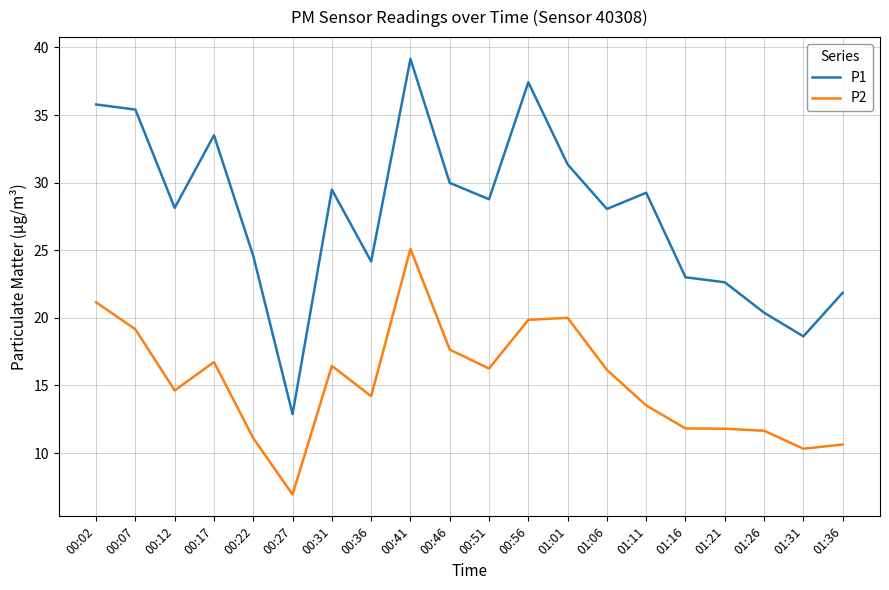

True or false: P2 and P1 intersect in this chart.

False